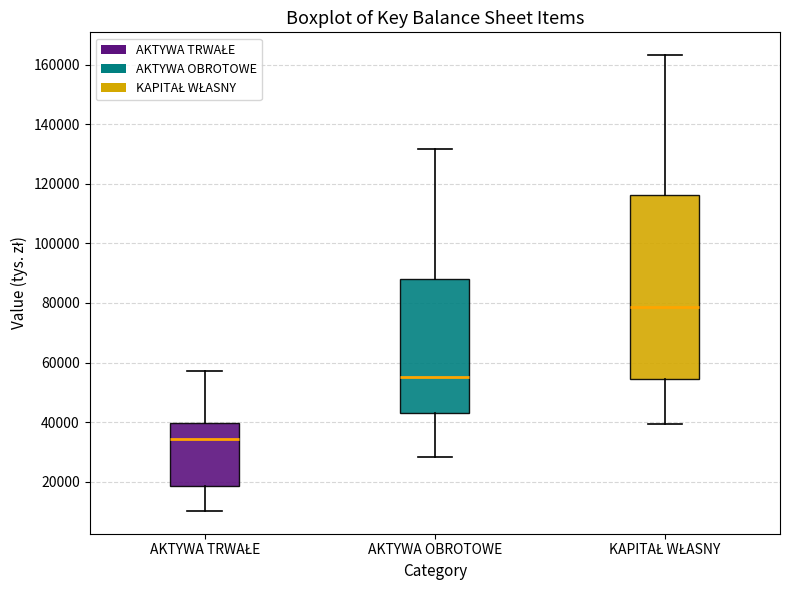

Reading left to right, read every box against the y-axis: the position of its median line, the range the box covers, and the ends of its whiskers. The values are not printed on the chart, so give them approximately, as read against the axis.

AKTYWA TRWAŁE: median 34000, box 18000 to 40000, whiskers 10000 to 58000
AKTYWA OBROTOWE: median 56000, box 42000 to 88000, whiskers 28000 to 132000
KAPITAŁ WŁASNY: median 78000, box 54000 to 116000, whiskers 40000 to 164000